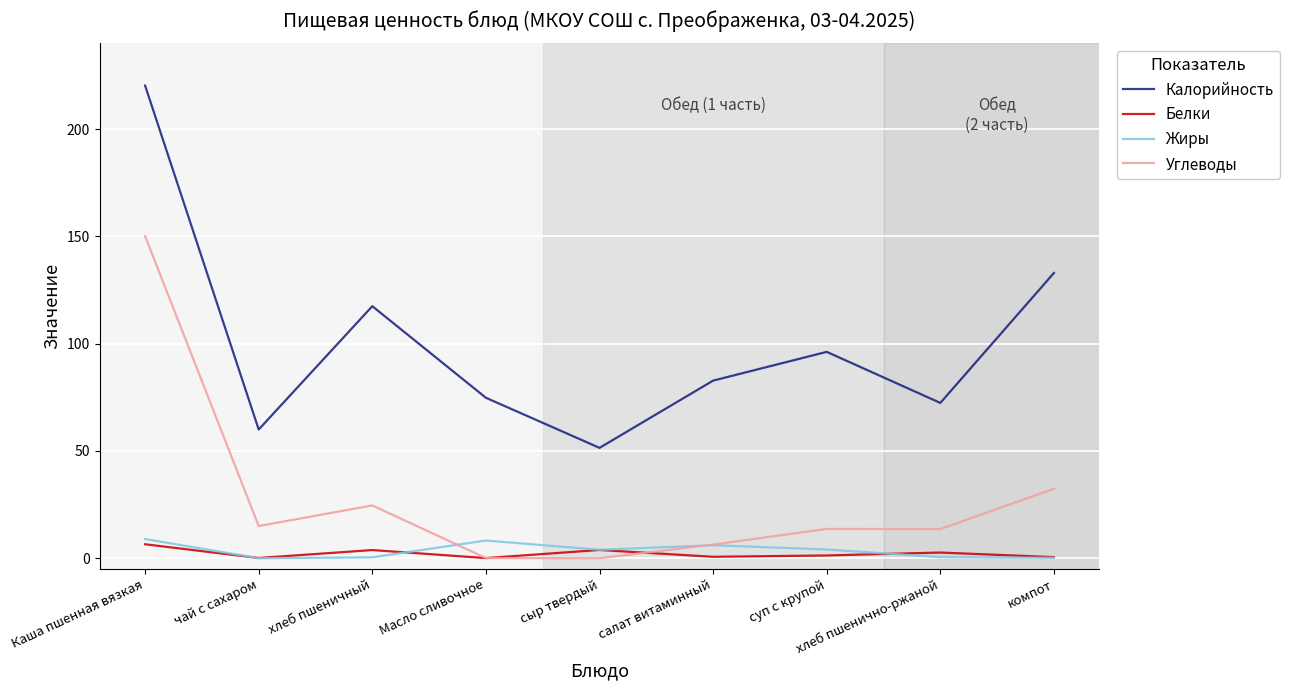

What position from the right is Масло сливочное?

6